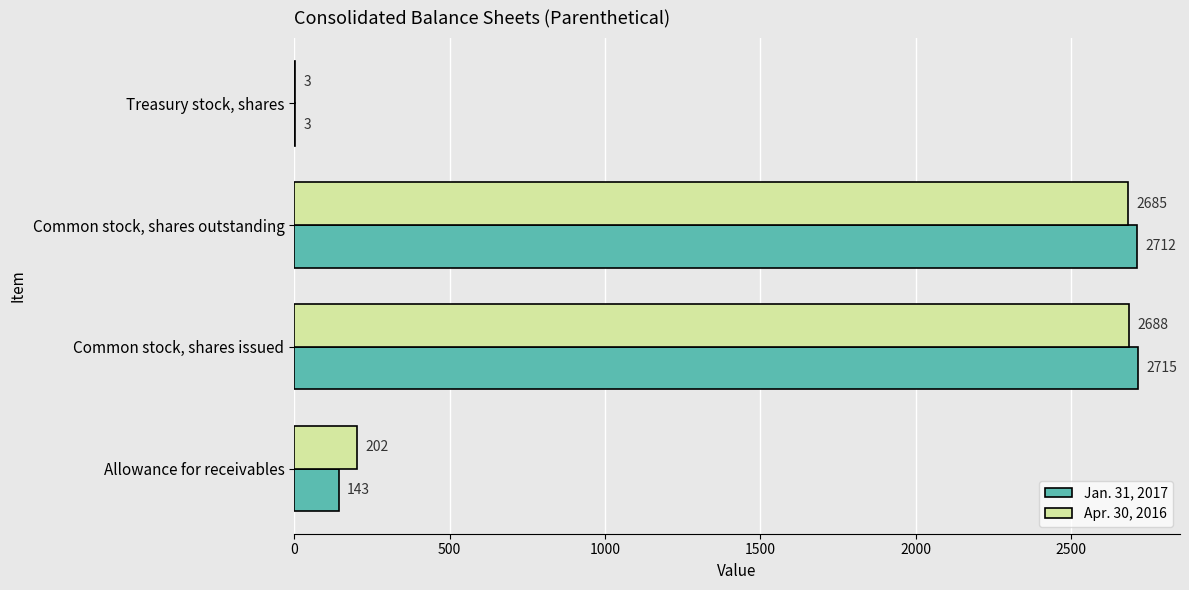

What is the maximum value for Jan. 31, 2017?

2715